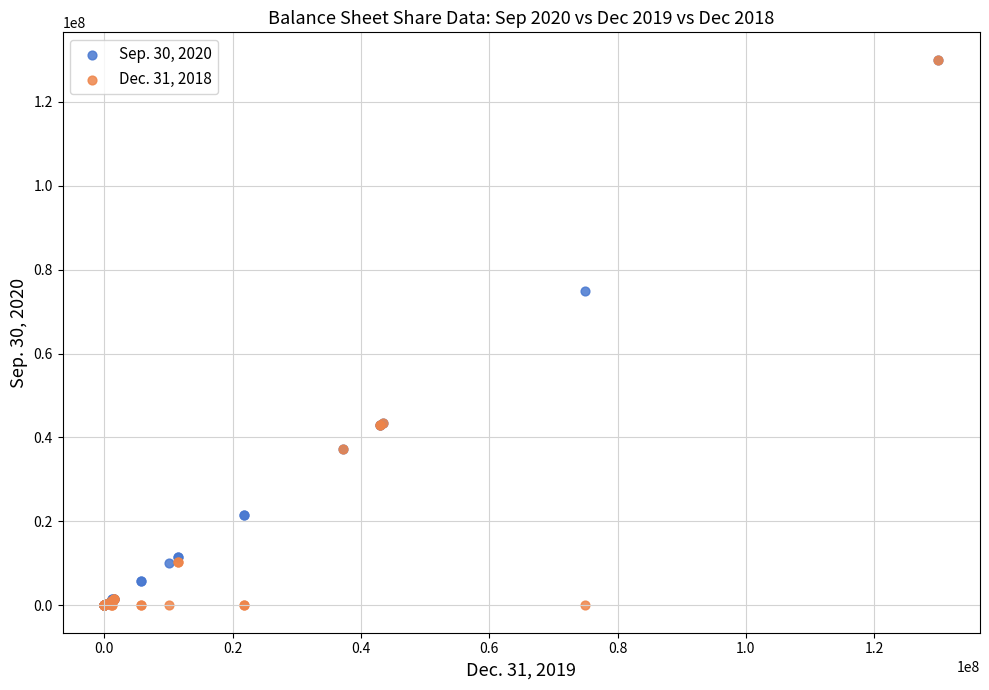

Across all series, what Y value is closest to 65000000?

75000000.0